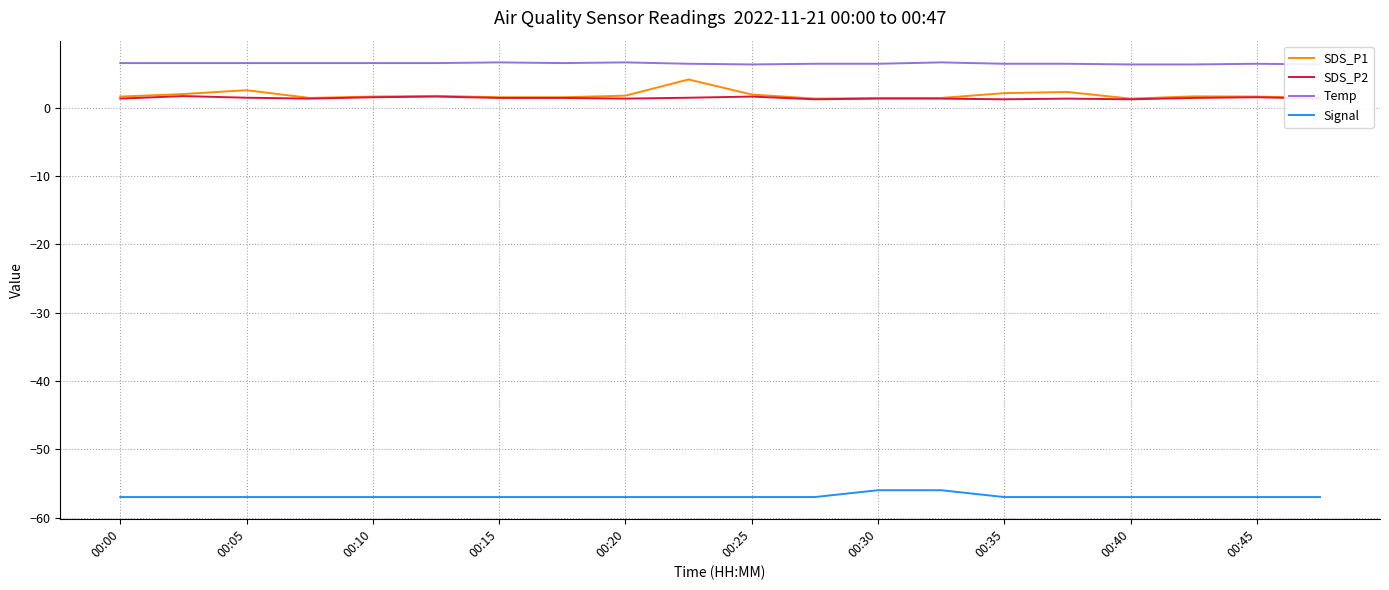

True or false: SDS_P1 has a value of 1.6 at 00:45.

True